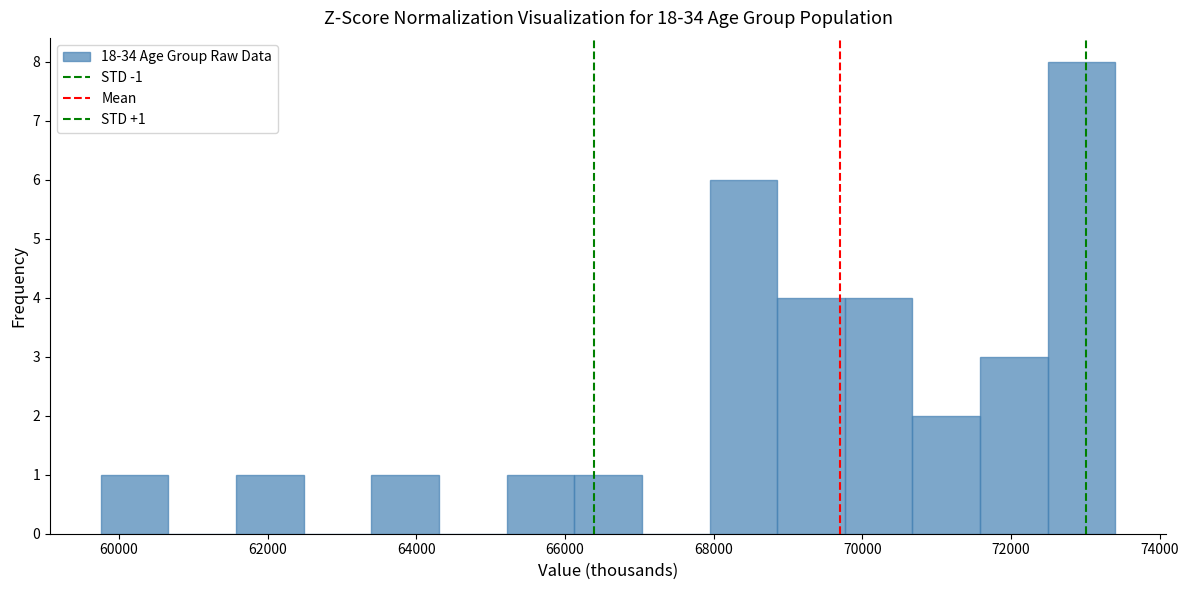

Which range on the x-axis has the tallest bar?

72400 to 73400